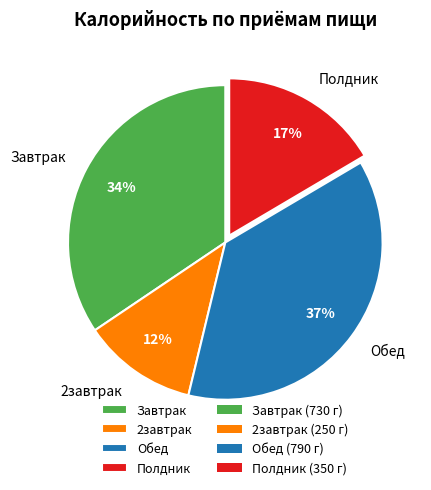

To the nearest percent, what is the combined percentage of 2завтрак and Обед?

49%